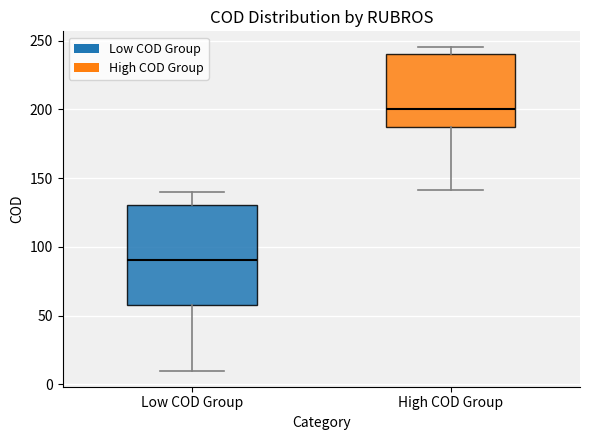

Where is the lower edge of the box for Low COD Group on the y-axis? The values are not printed on the chart, so give them approximately, as read against the axis.

60